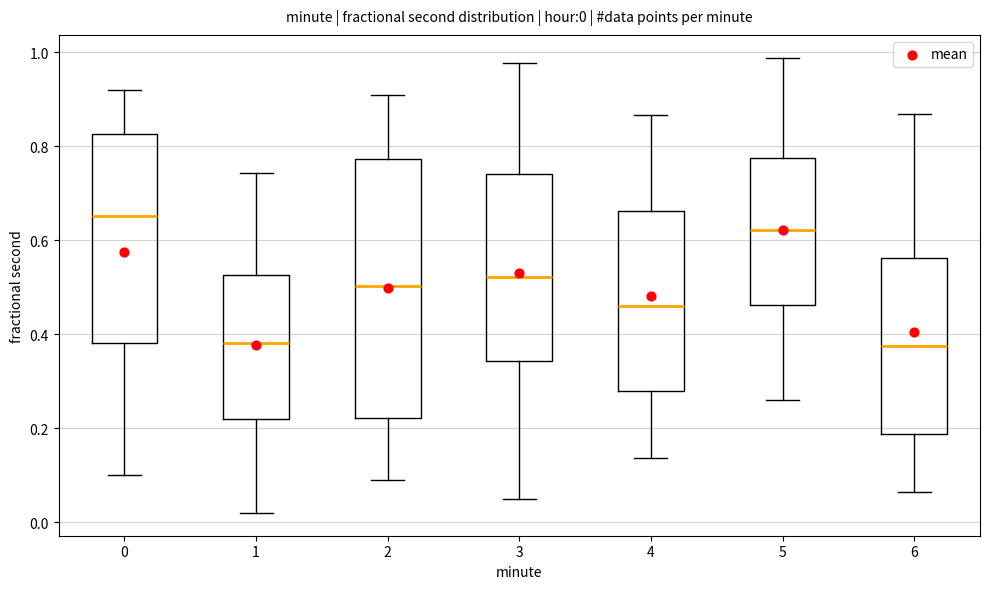

Which box is the tallest, from its lower edge to its upper edge?

2